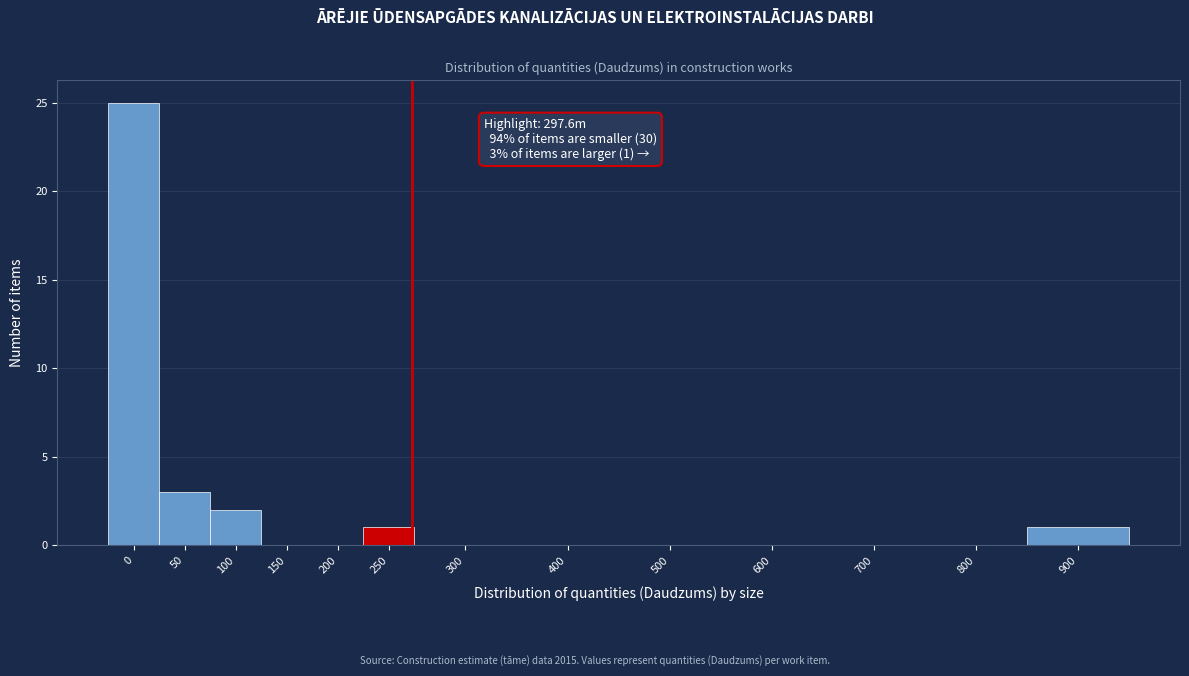

Reading left to right, extract all data points from this chart.

0=25	50=3	100=2	150=0	200=0	250=1	300=0	400=0	500=0	600=0	700=0	800=0	900=1